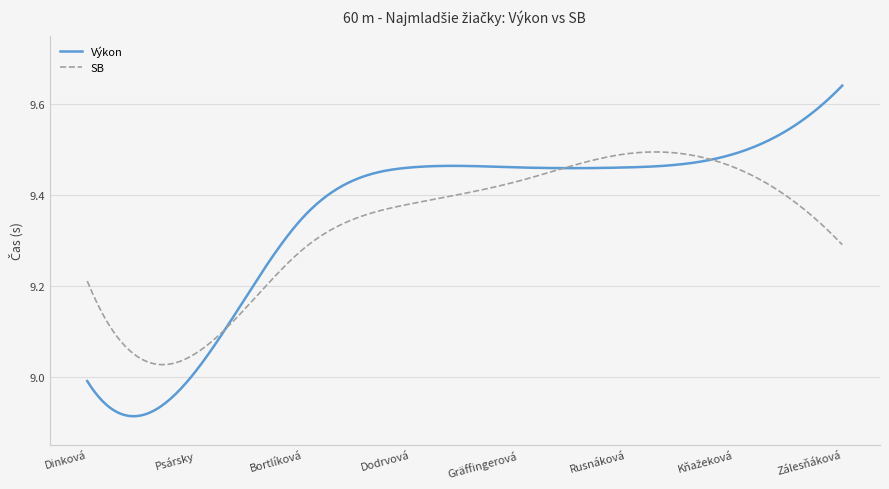

Which series has the widest spread of values?

Výkon